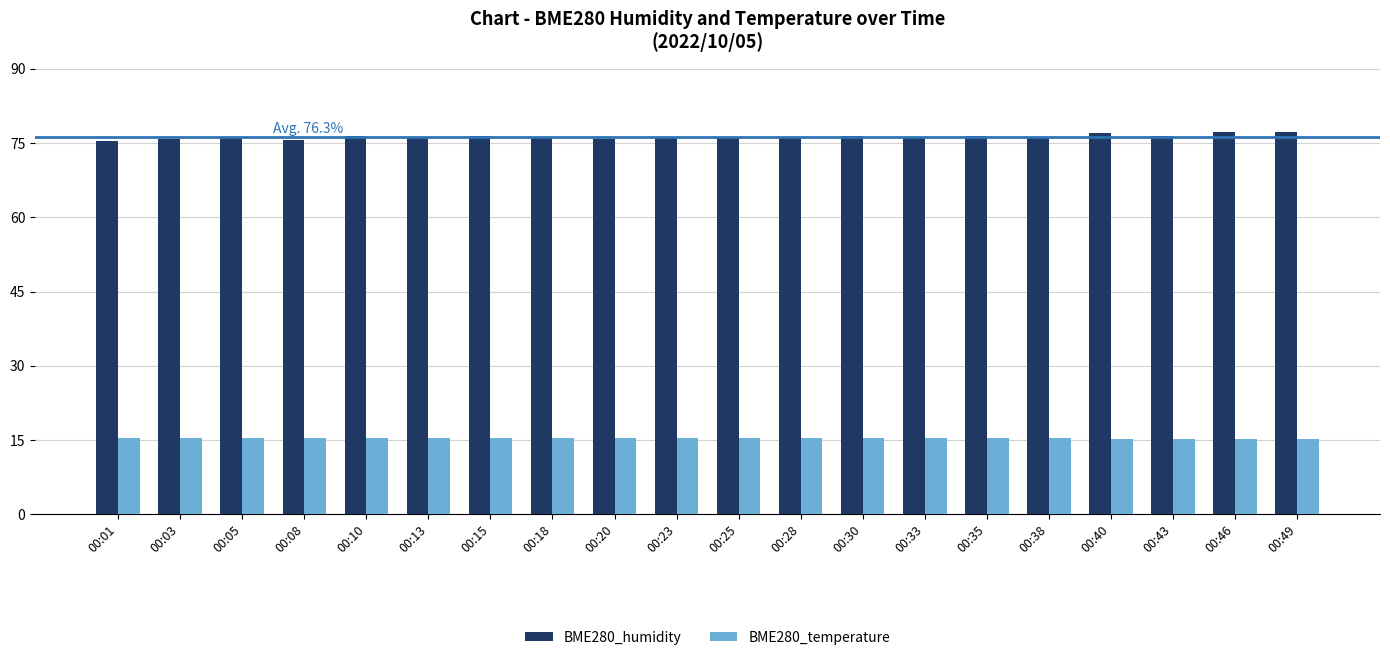

The value of BME280_temperature at 00:23 is 20.9. True or false?

False